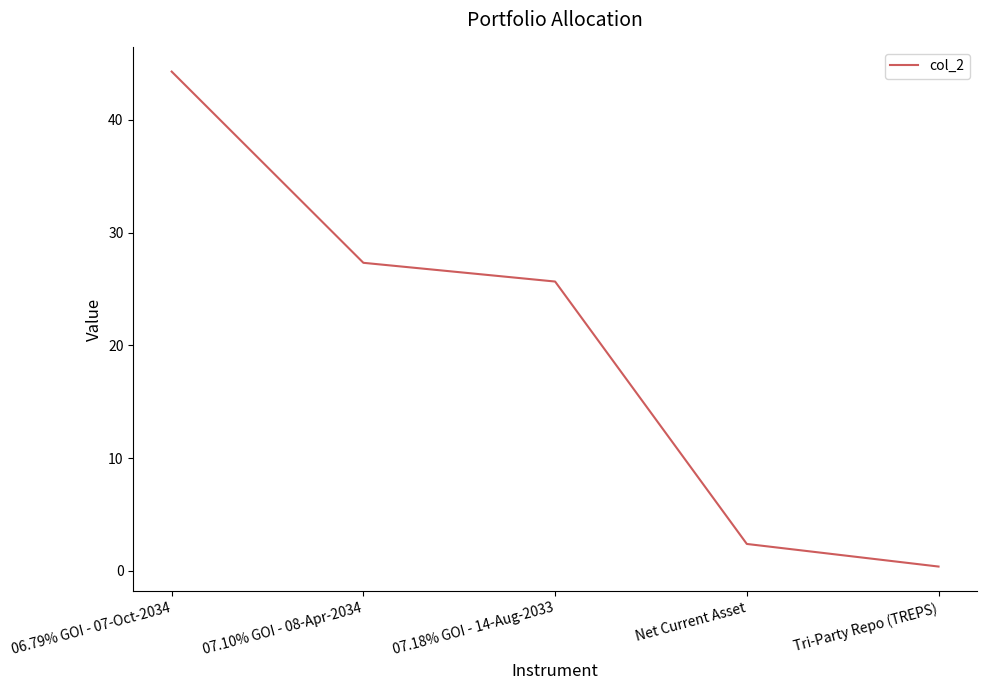

Count the number of data series in this chart.

1